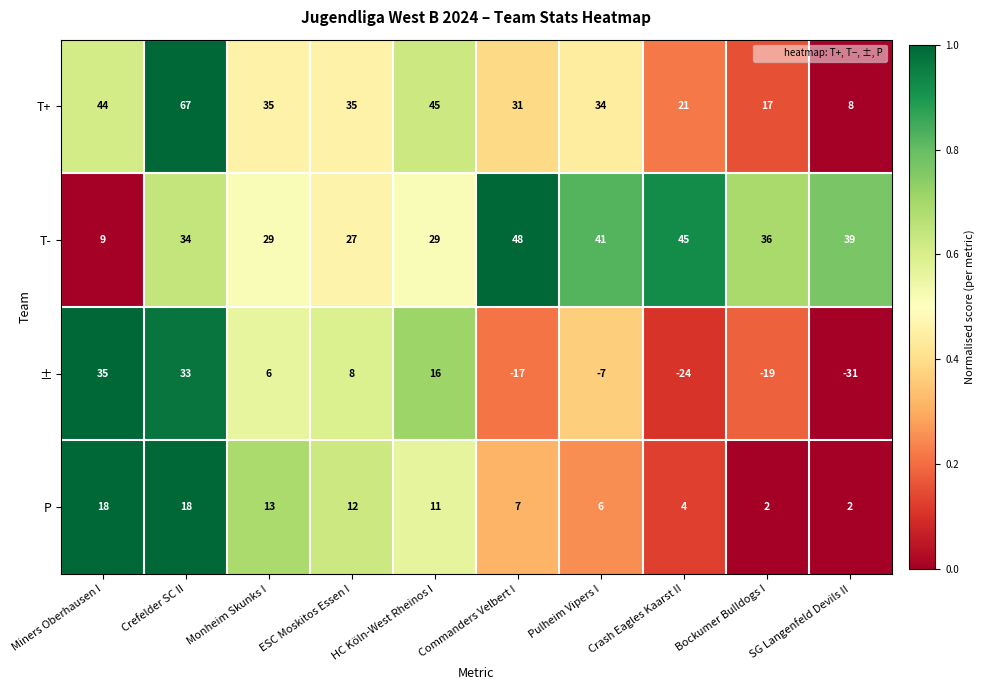

What is the total value across all series at ESC Moskitos Essen I?

82